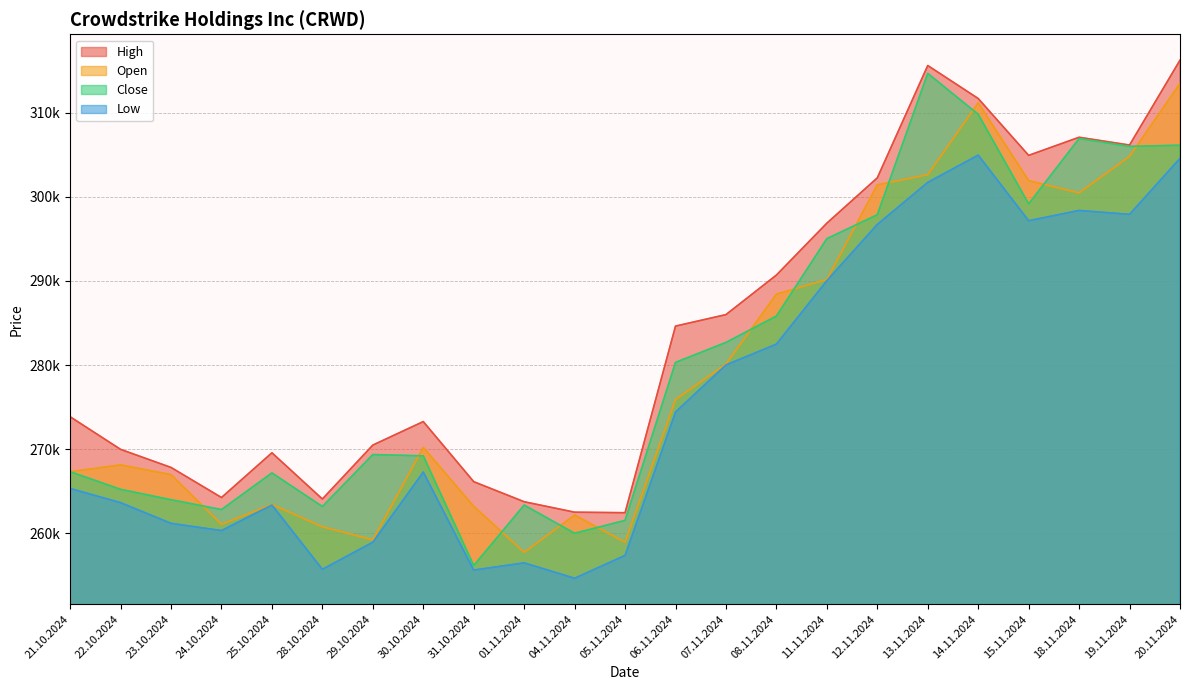

At how many categories does at least one series exceed 300183?

7